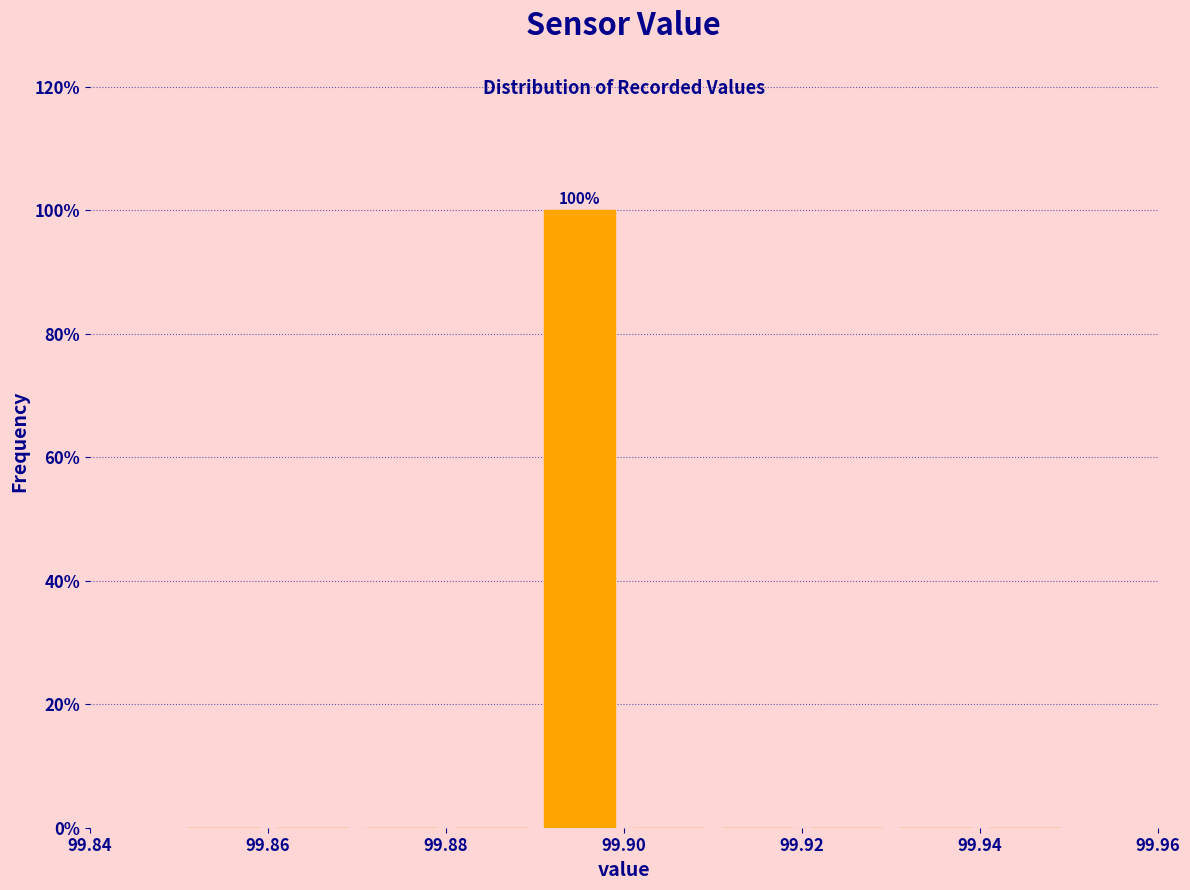

Which range on the x-axis has the tallest bar?

99.89 to 99.90